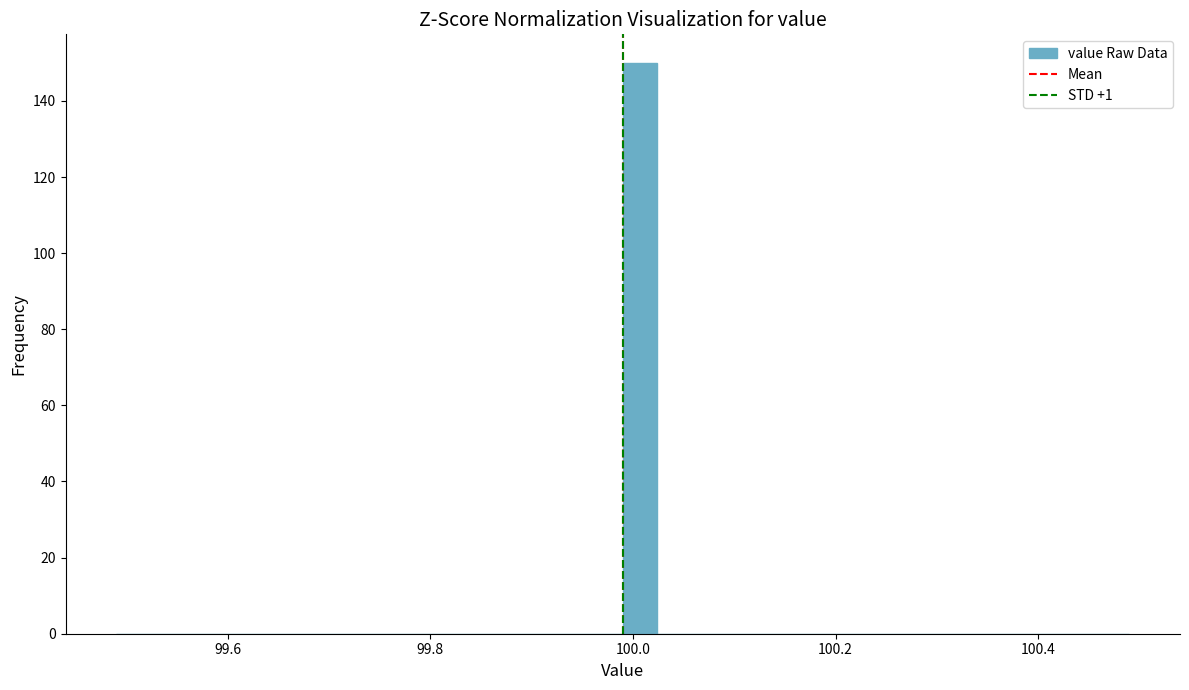

Around what value on the x-axis is the tallest bar? Give the approximate position of its centre, as read against the axis.

100.00